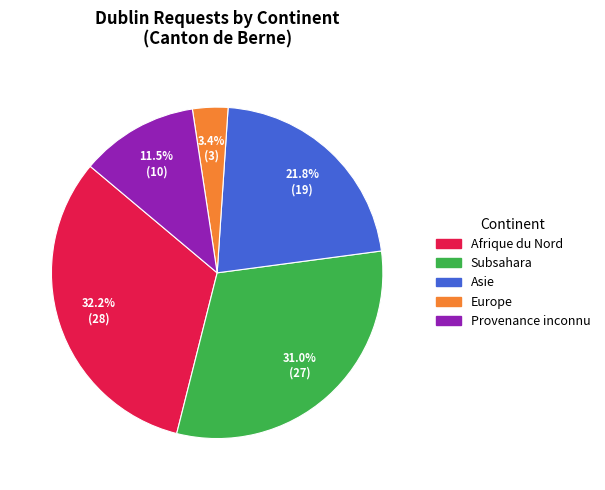

How many segments does this pie chart have?

5